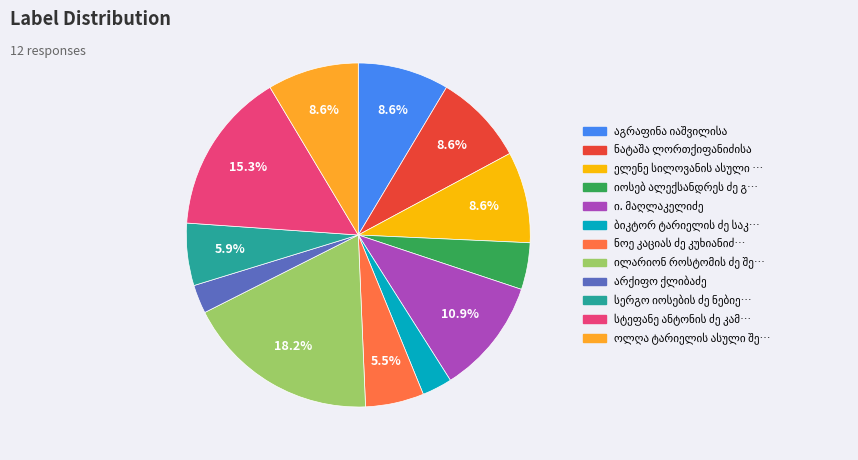

Does any single category account for the majority?

No